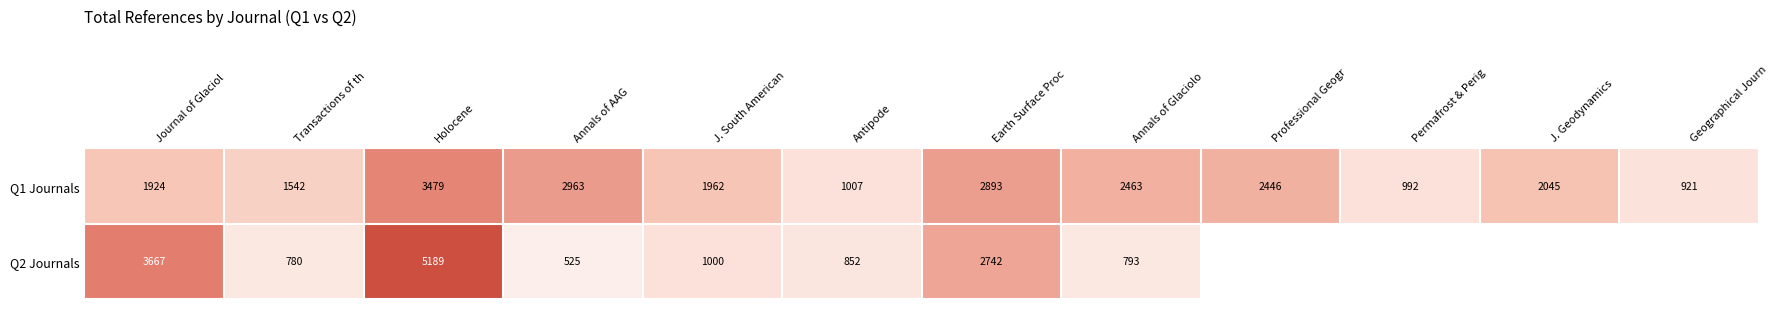

What is the total value across all series at Antipode?

1859